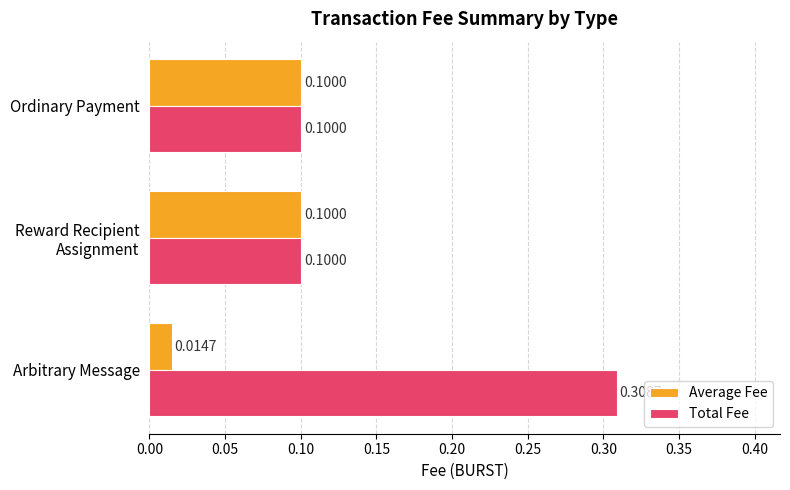

How many data points does each series have?

3